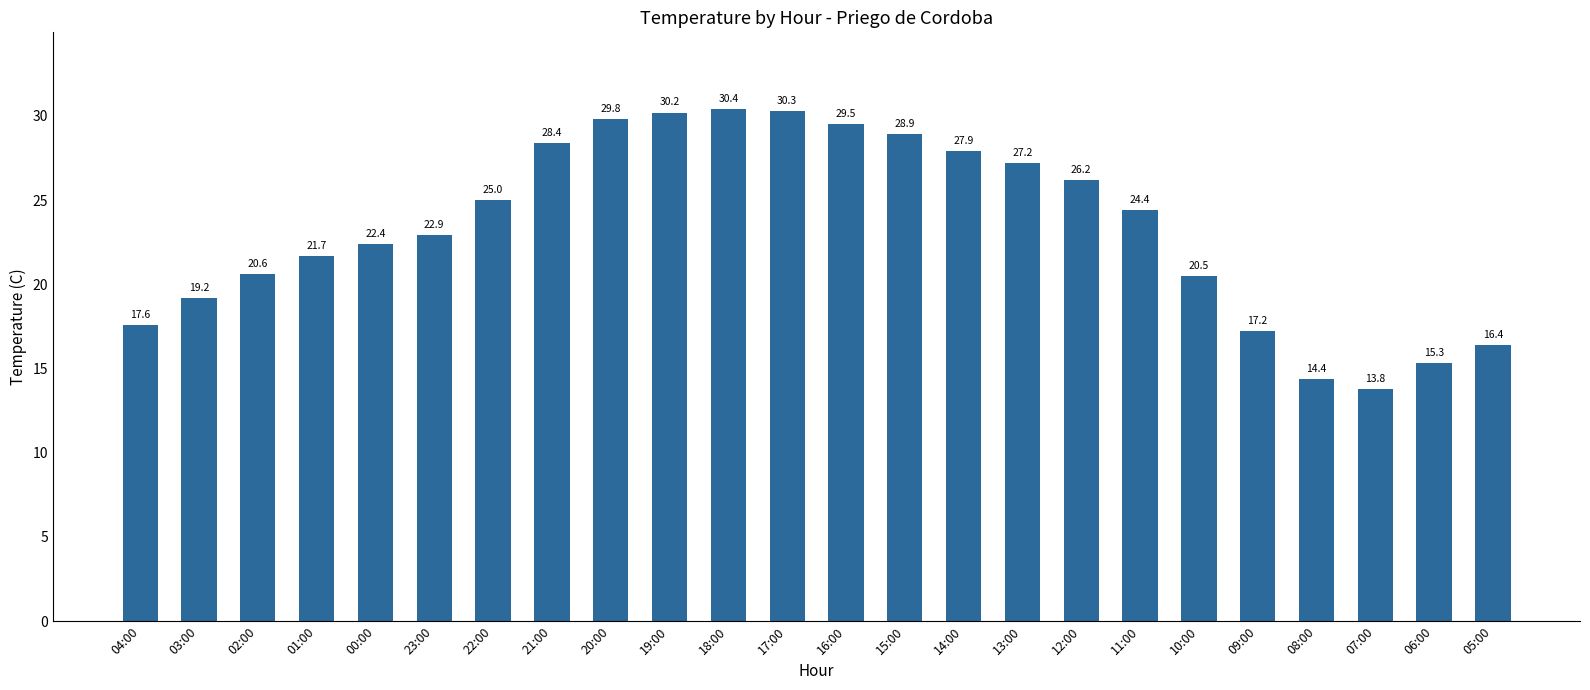

Reading right to left, transcribe all the data shown in this chart.

05:00=16.4	06:00=15.3	07:00=13.8	08:00=14.4	09:00=17.2	10:00=20.5	11:00=24.4	12:00=26.2	13:00=27.2	14:00=27.9	15:00=28.9	16:00=29.5	17:00=30.3	18:00=30.4	19:00=30.2	20:00=29.8	21:00=28.4	22:00=25.0	23:00=22.9	00:00=22.4	01:00=21.7	02:00=20.6	03:00=19.2	04:00=17.6